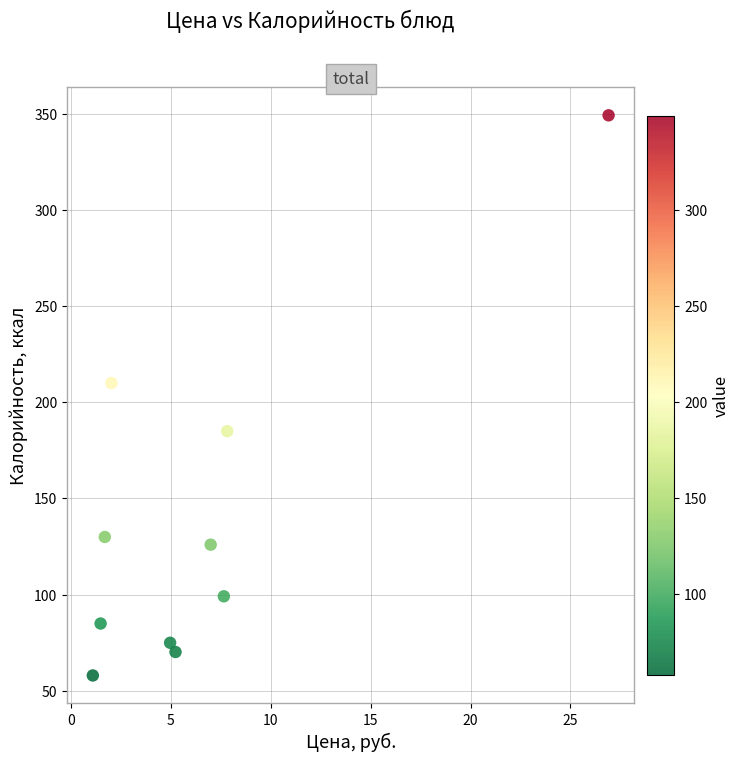

What is the range of X values (max minus min)?

25.8